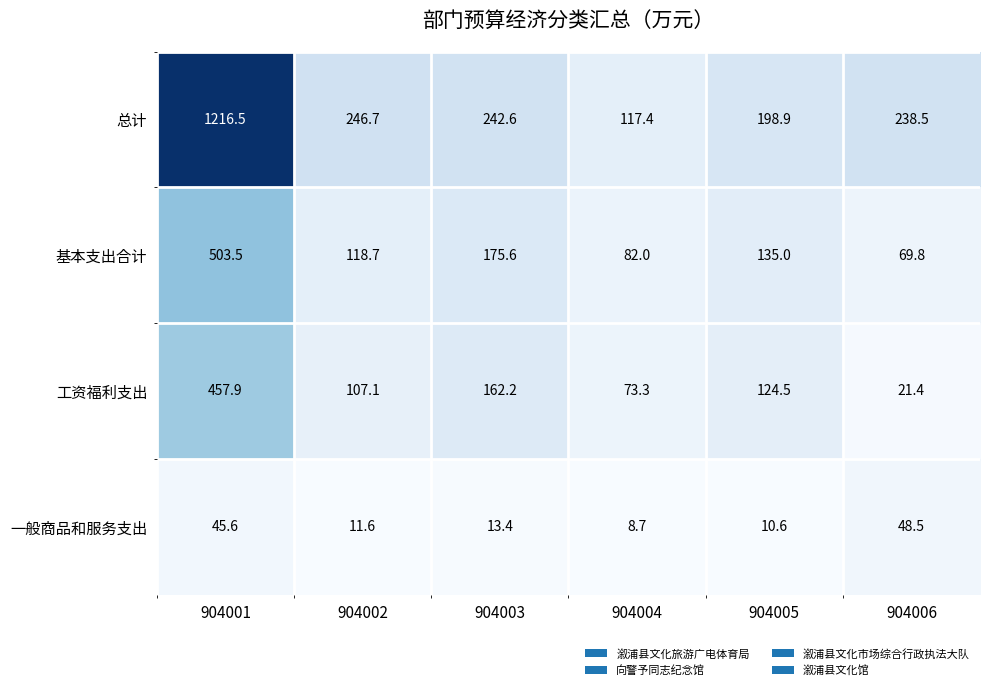

Rank the series at 904001 from highest to lowest value.

总计, 基本支出合计, 工资福利支出, 一般商品和服务支出